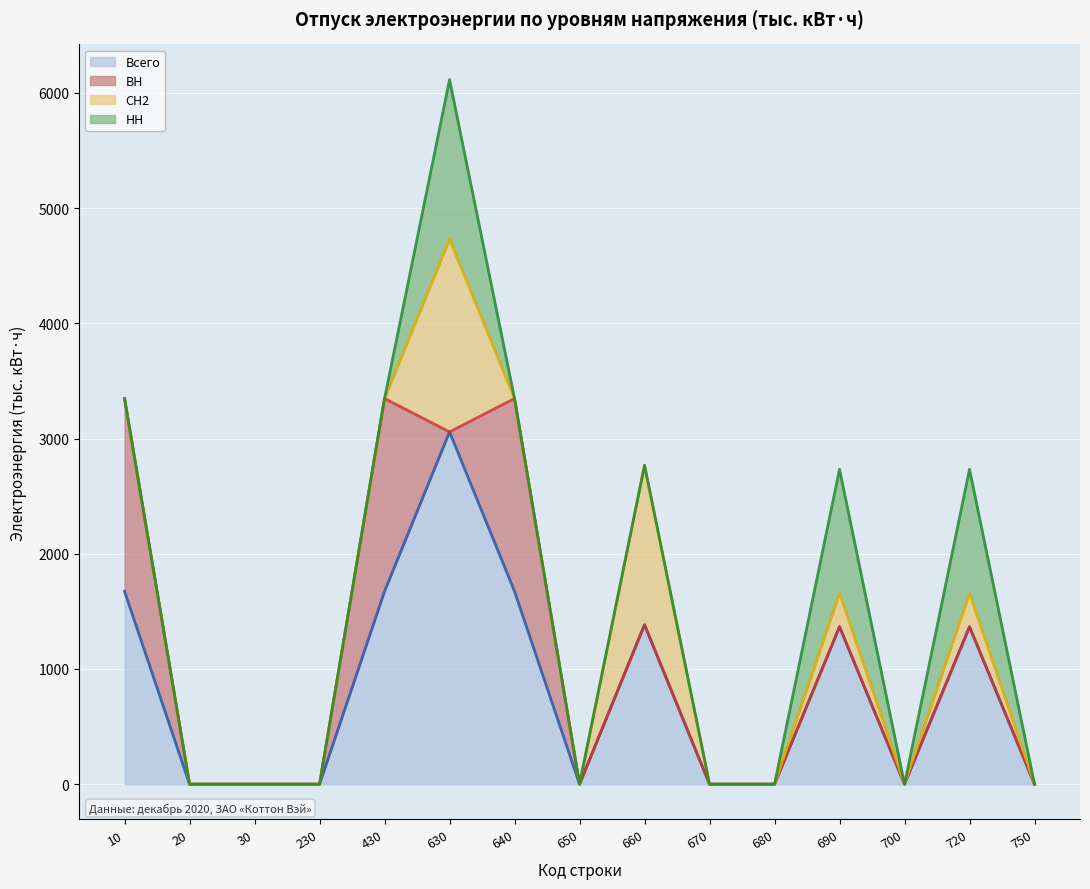

Reading left to right, transcribe all the data shown in this chart.

Всего (накопл.): 1673.7	0.0	0.0	0.0	1673.7	3057.6	1673.7	0.0	1383.9	0.0	0.0	1366.7	0.0	1366.7	0.0
ВН (накопл.): 3347.4	0.0	0.0	0.0	3347.4	3057.6	3347.4	0.0	1383.9	0.0	0.0	1366.7	0.0	1366.7	0.0
СН2 (накопл.): 3347.4	0.0	0.0	0.0	3347.4	4731.3	3347.4	0.0	2767.8	0.0	0.0	1656.4	0.0	1656.4	0.0
НН (накопл.): 3347.4	0.0	0.0	0.0	3347.4	6115.2	3347.4	0.0	2767.8	0.0	0.0	2733.3	0.0	2733.3	0.0